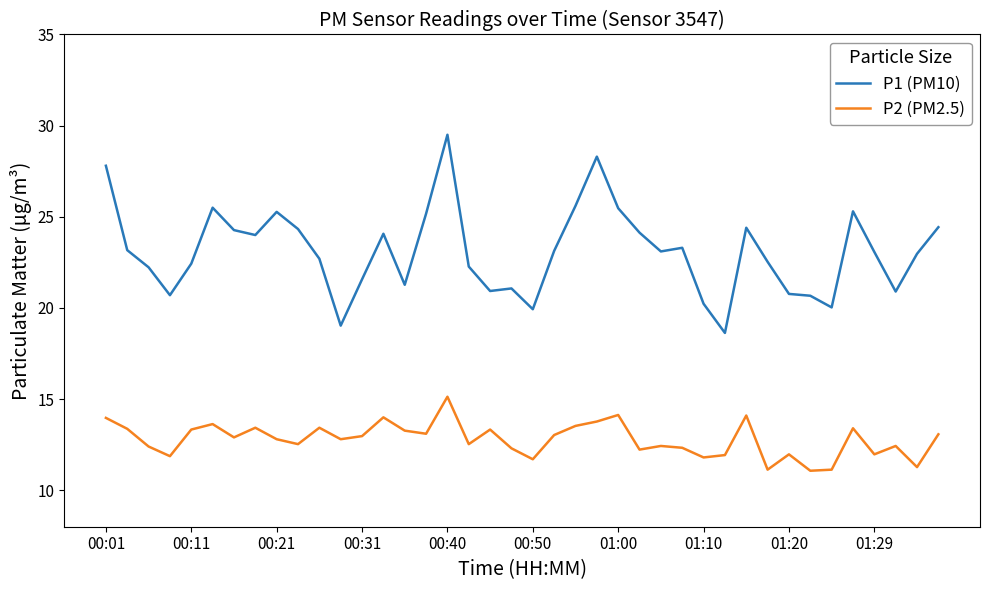

Rank the series by their average value, from lowest to highest.

P2 (PM2.5), P1 (PM10)